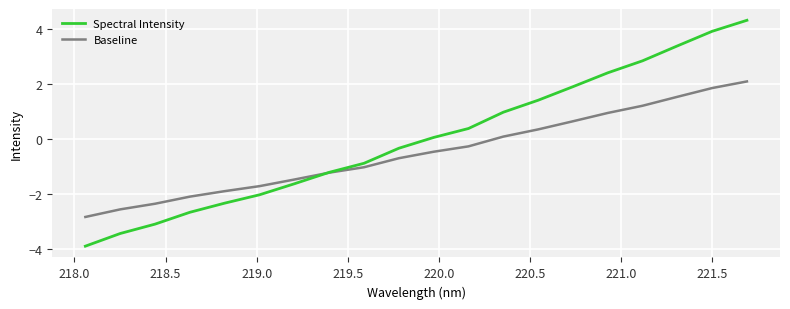

How many series are shown in this chart?

2